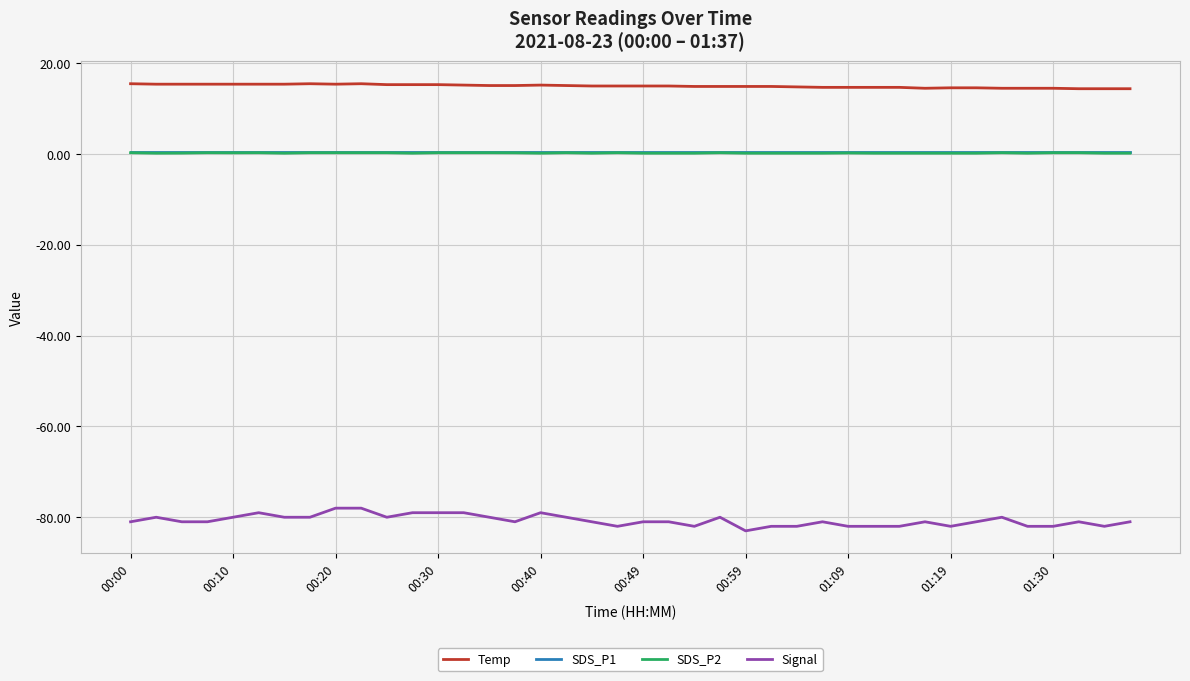

Which series has the widest spread of values?

Signal